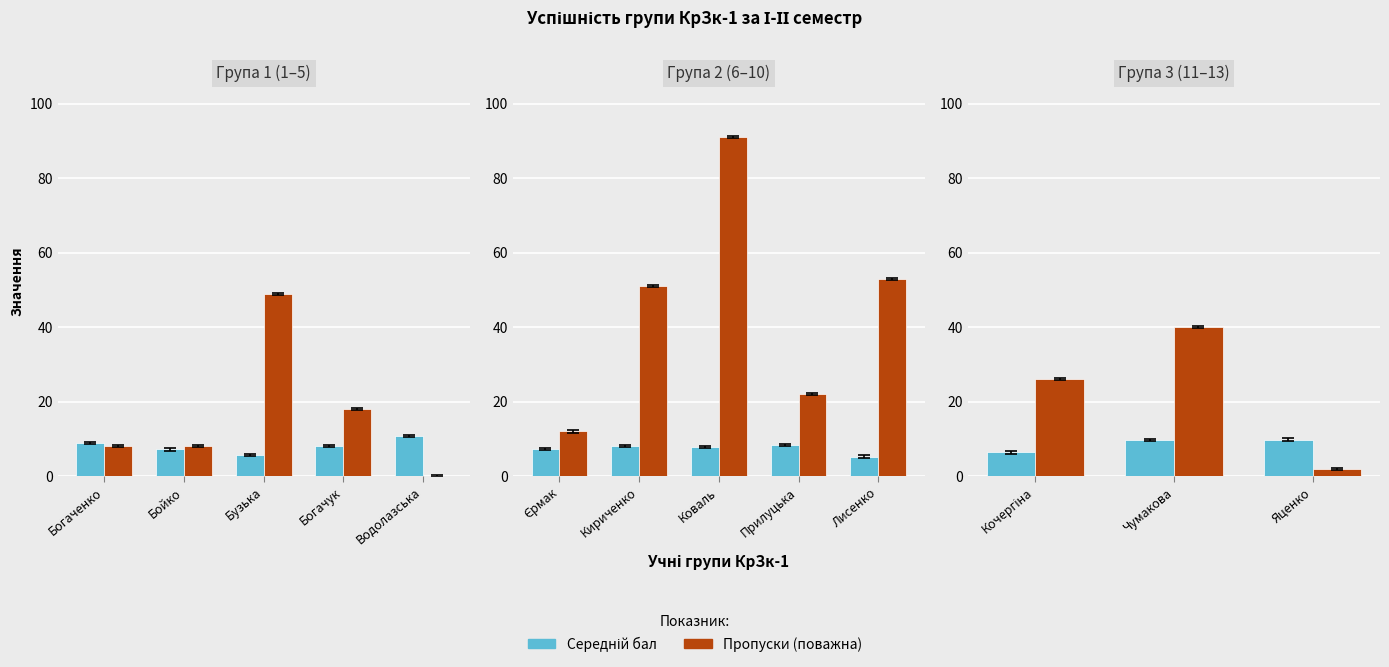

True or false: Пропуски (поважна) has a value of 22.6 at Чумакова.

False